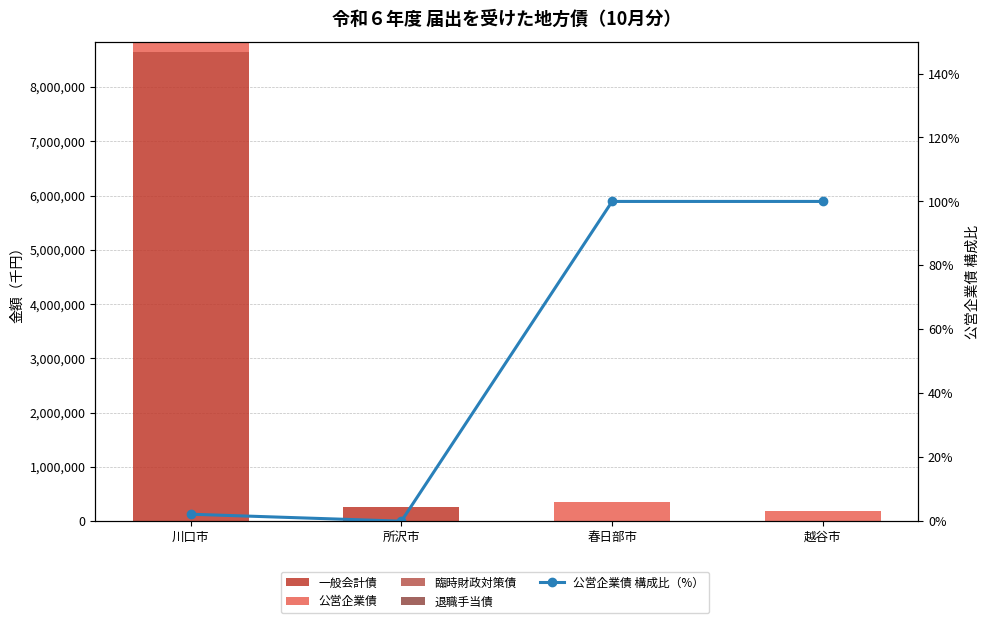

At 川口市, list the series in order from smallest to largest.

臨時財政対策債, 退職手当債, 公営企業債 構成比（%）, 公営企業債, 一般会計債